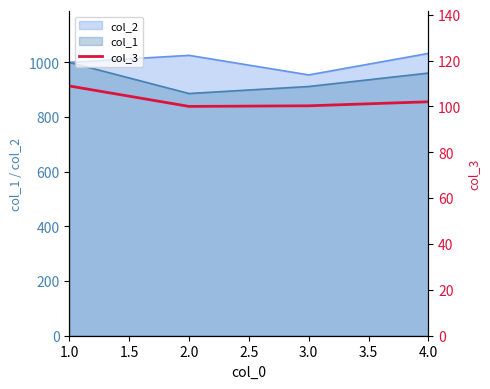

At which label does the data first exceed 102?

1.0